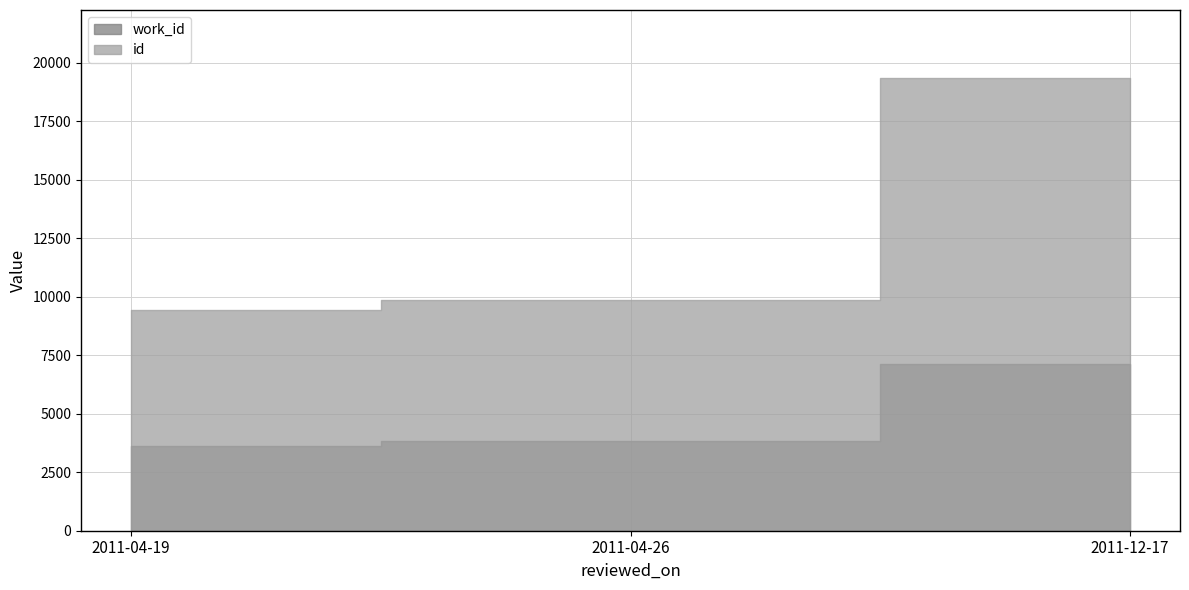

Reading left to right, list all the values displayed in this chart.

work_id: 2011-04-19=3635	2011-04-26=3829	2011-12-17=7132
id: 2011-04-19=9434	2011-04-26=9861	2011-12-17=19352